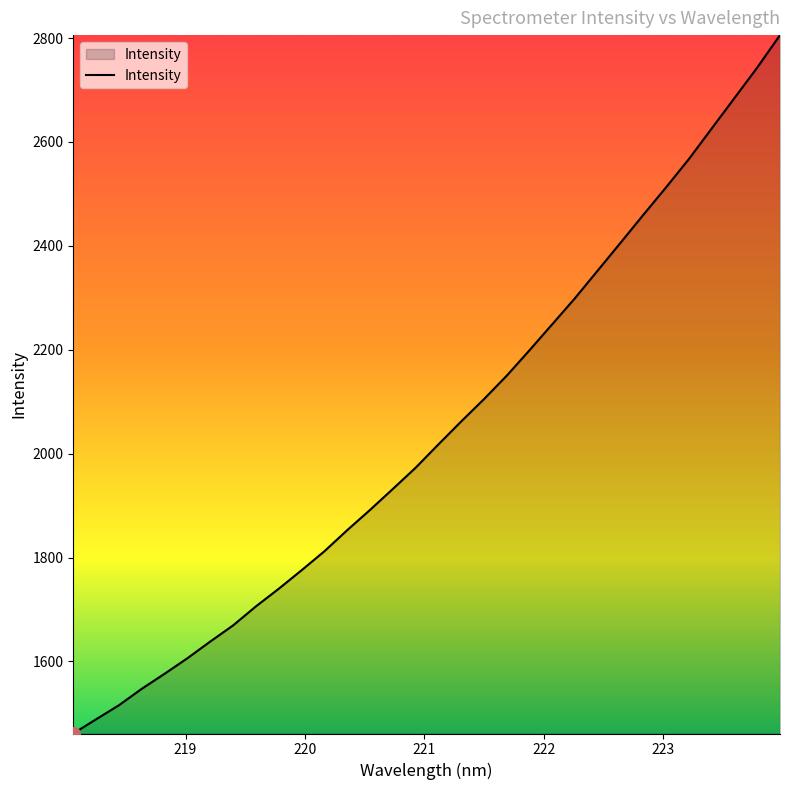

What is the difference between the maximum and minimum values?

1344.4